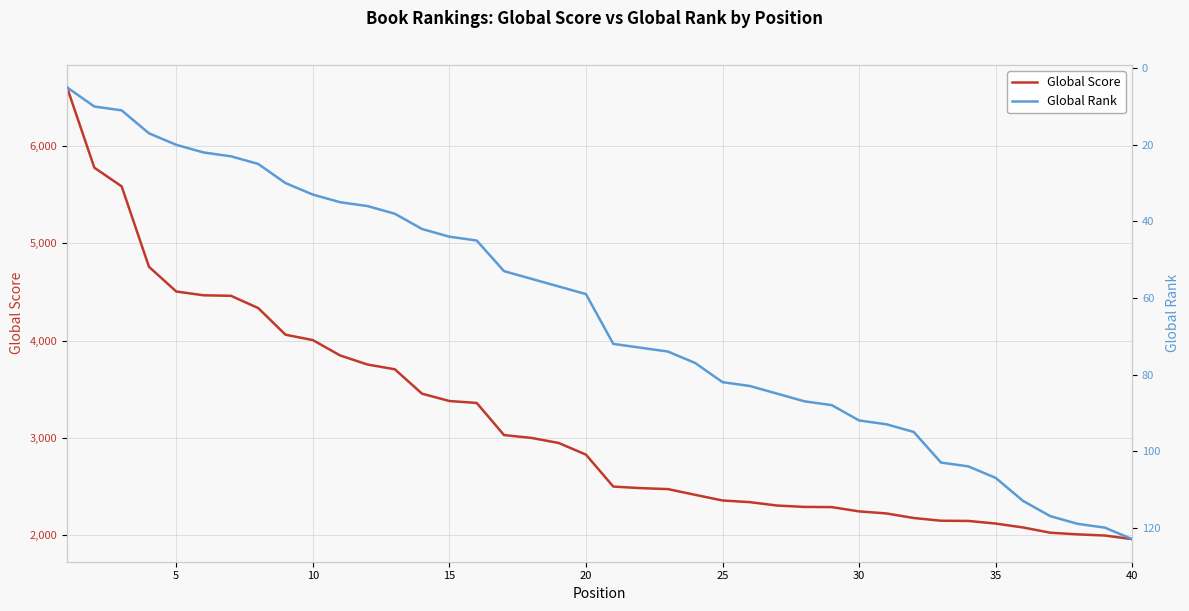

What is the minimum value for Global Score?

1962